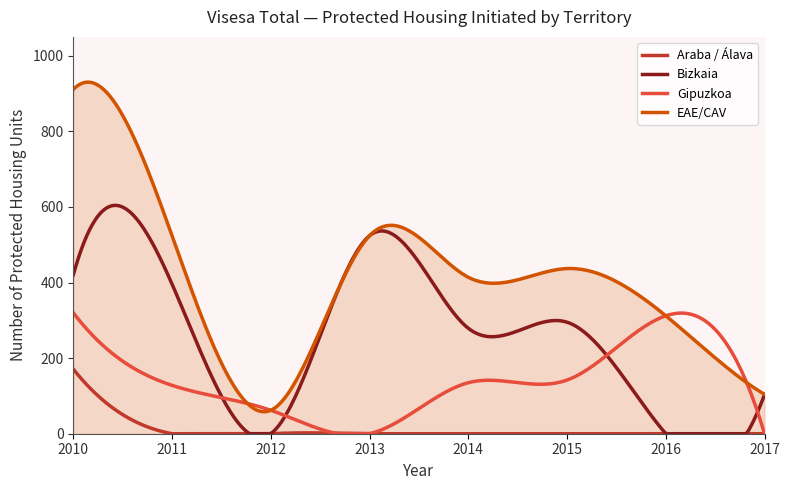

Which series has the widest spread of values?

EAE/CAV